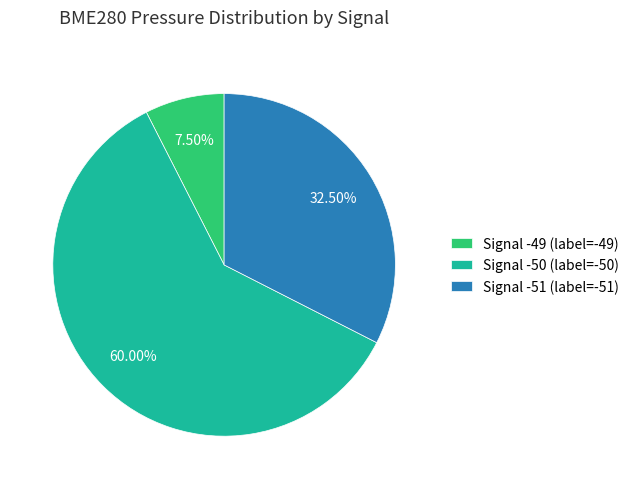

Which slice is the smallest?

Signal -49 (label=-49)